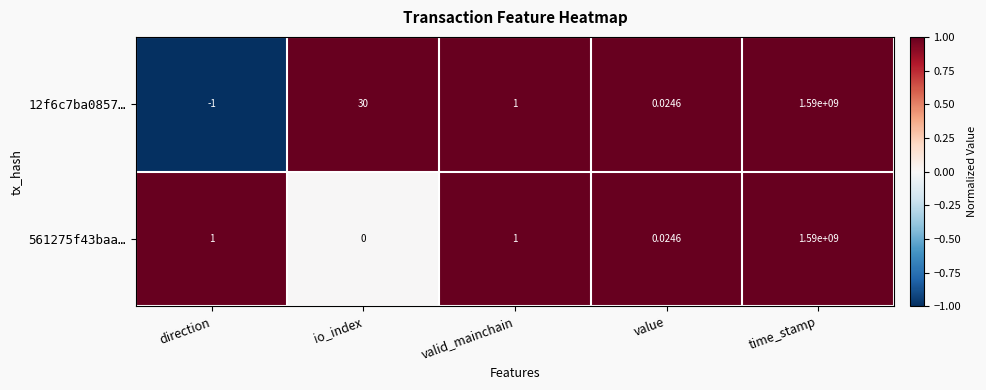

Which category has the highest value in the 561275f43baa… series?

time_stamp